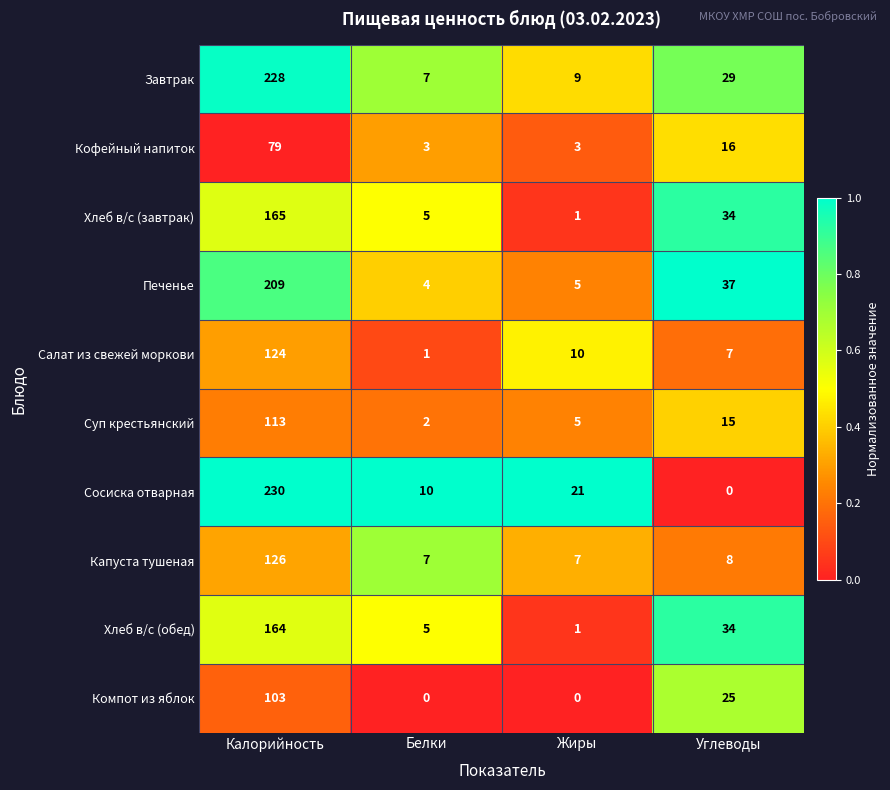

At which category does the chart reach its peak across all series?

Калорийность